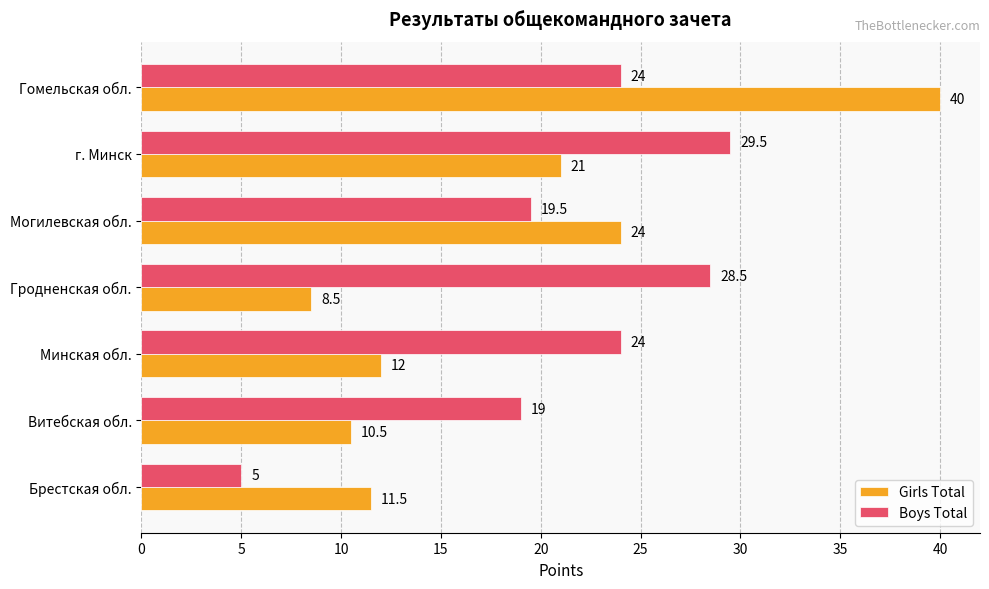

What is the average value of the Boys Total series?

21.4